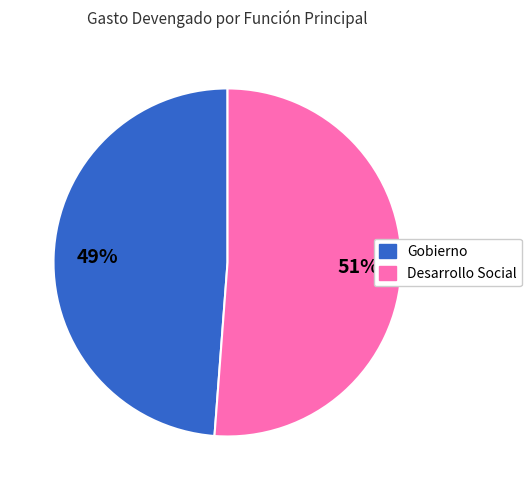

Approximately how many times larger is the value at Gobierno compared to Desarrollo Social?

1.0